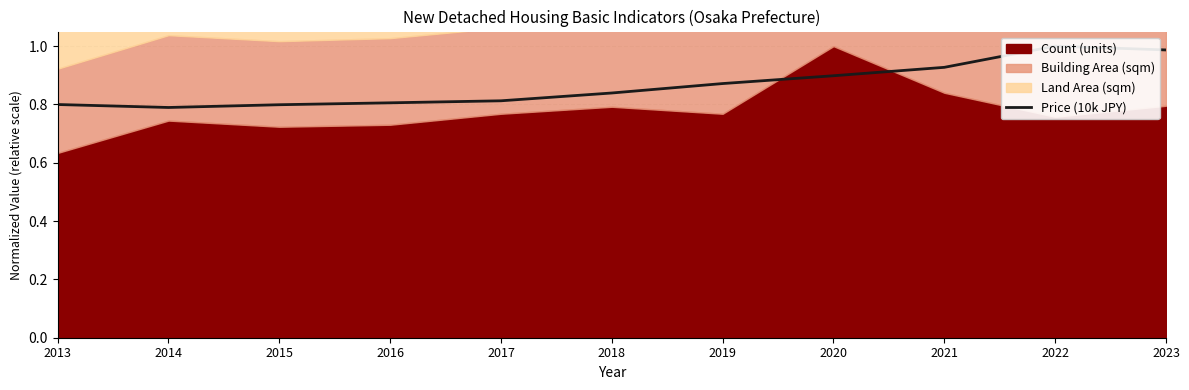

What is the sum of all values?

9.5